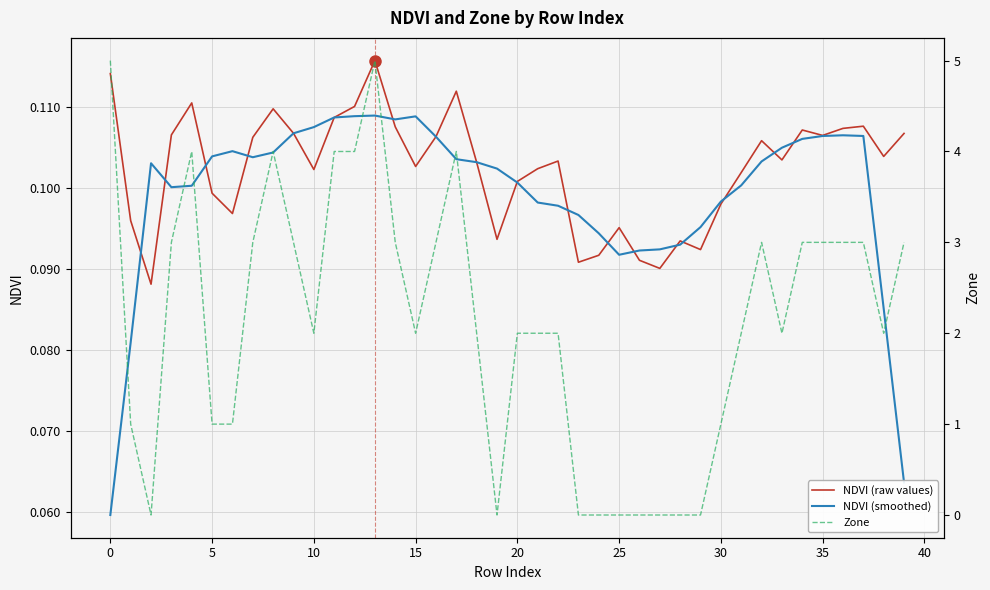

Does the chart have visible grid lines?

Yes